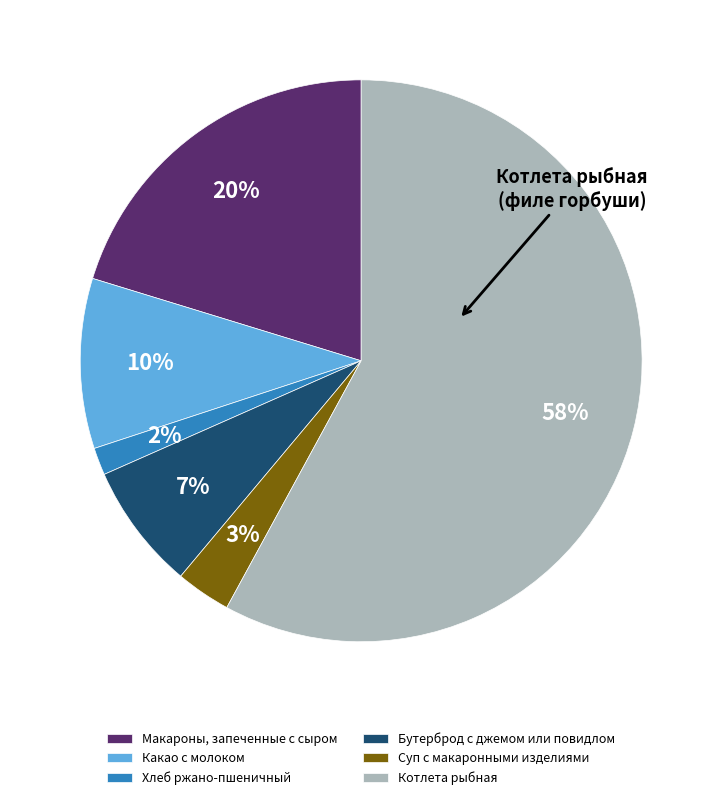

Which slice is the largest?

Котлета рыбная